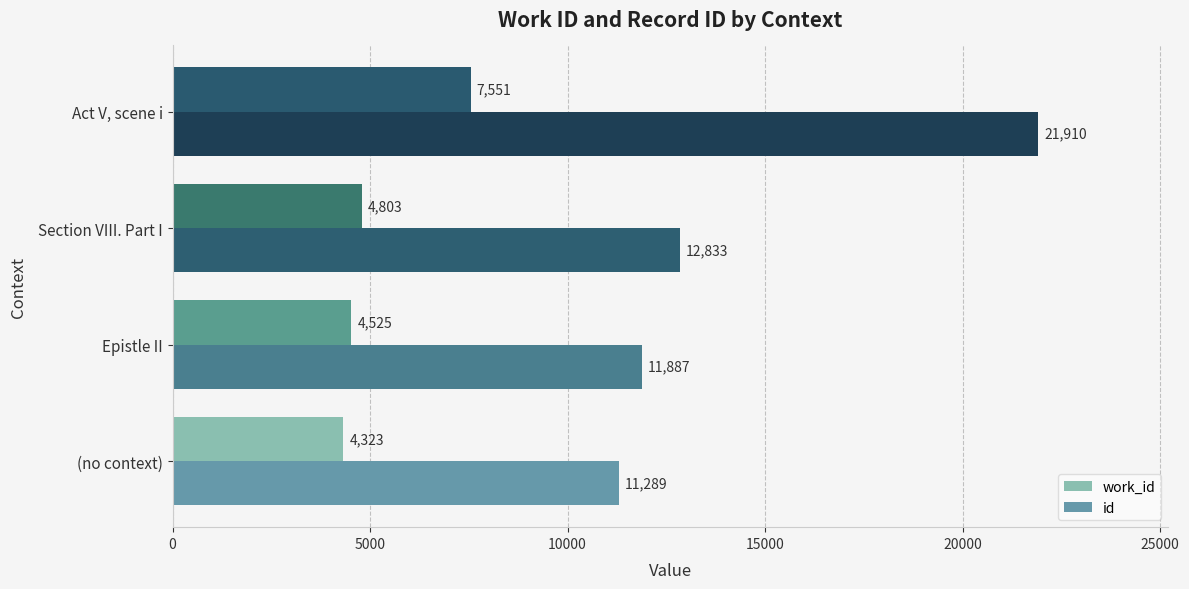

What is the difference between the id values at Act V, scene i and Epistle II?

10023